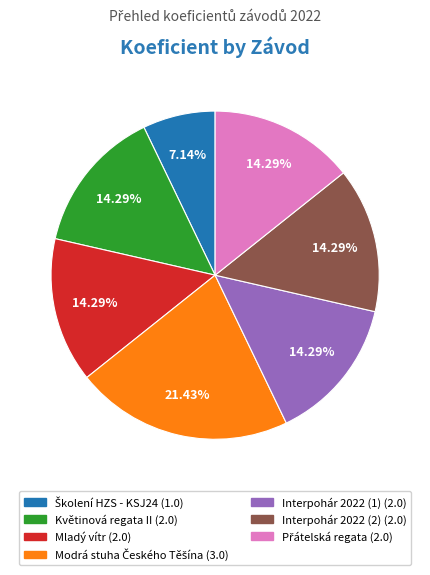

Is Interpohár 2022 (2) the majority of the pie?

No